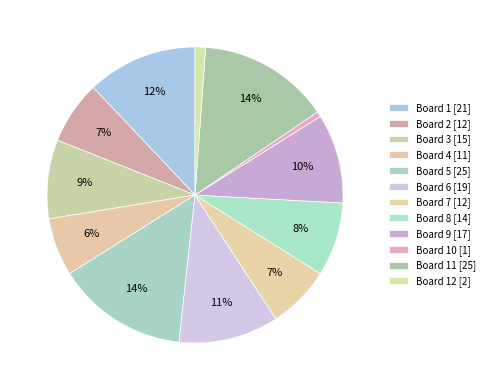

How many segments does this pie chart have?

12